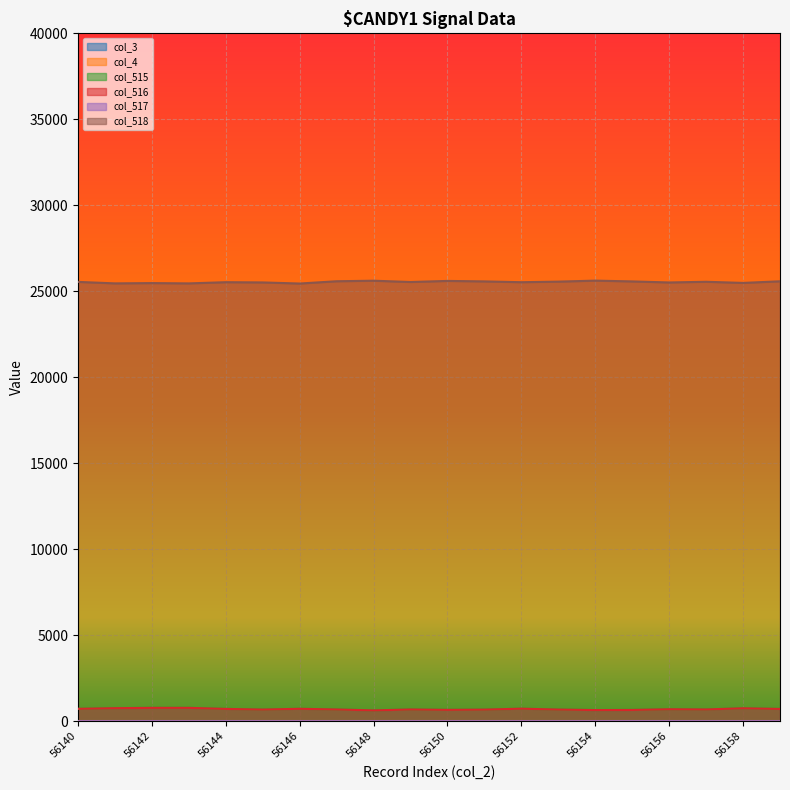

What is the difference between the highest and lowest values at 56141?

25459